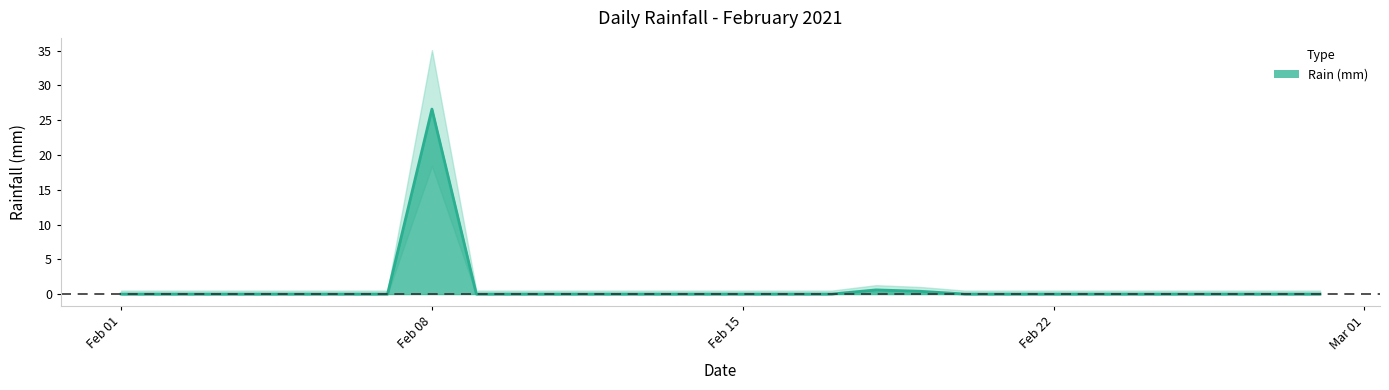

How many points are higher than both their immediate neighbors (excluding endpoints)?

2